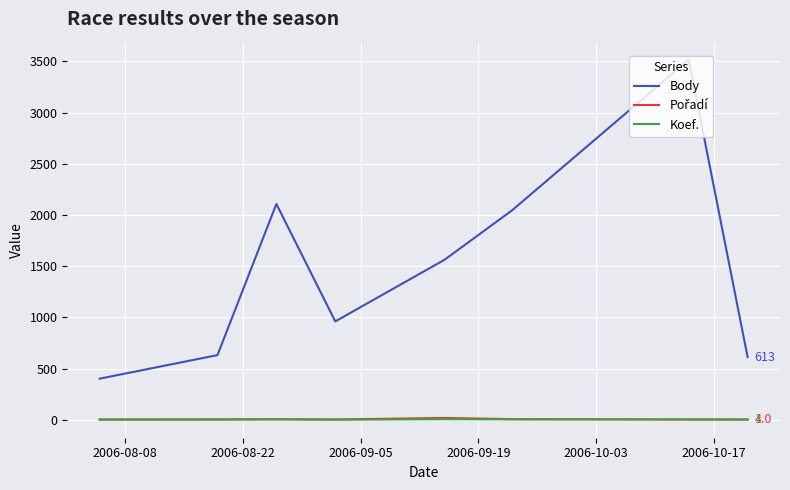

What is the greatest value displayed?

3517